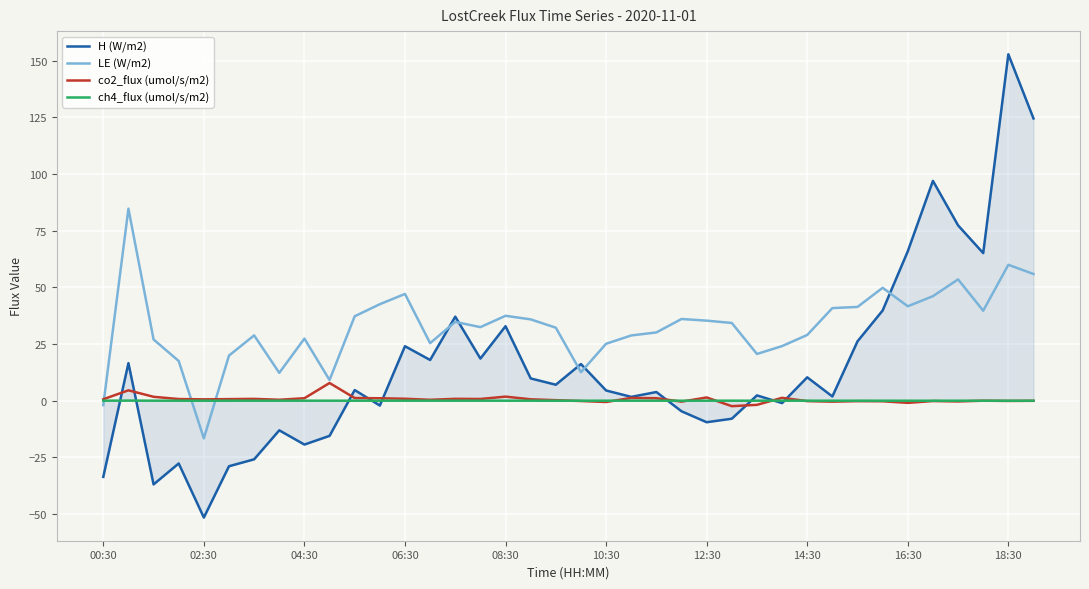

Which series has the largest range (max minus min)?

H (W/m2)